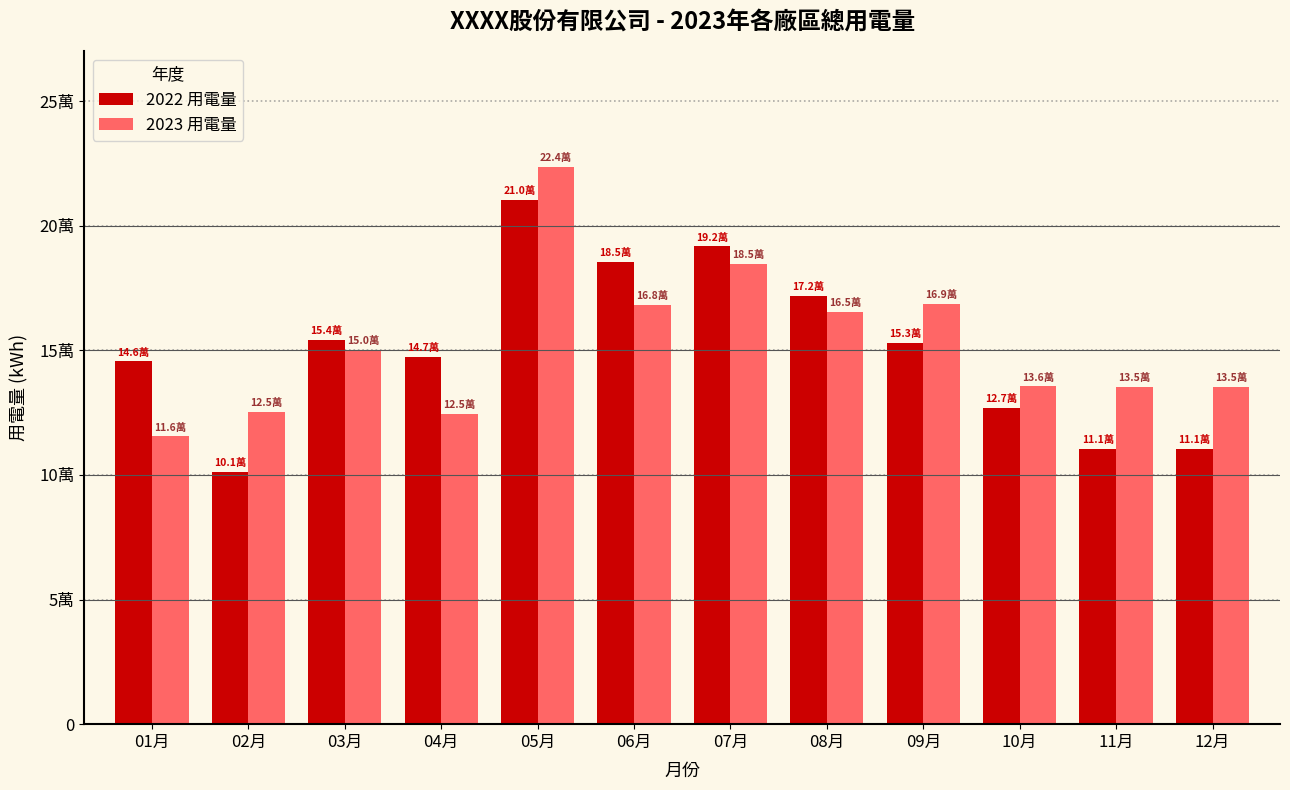

Does the chart contain any negative values?

No